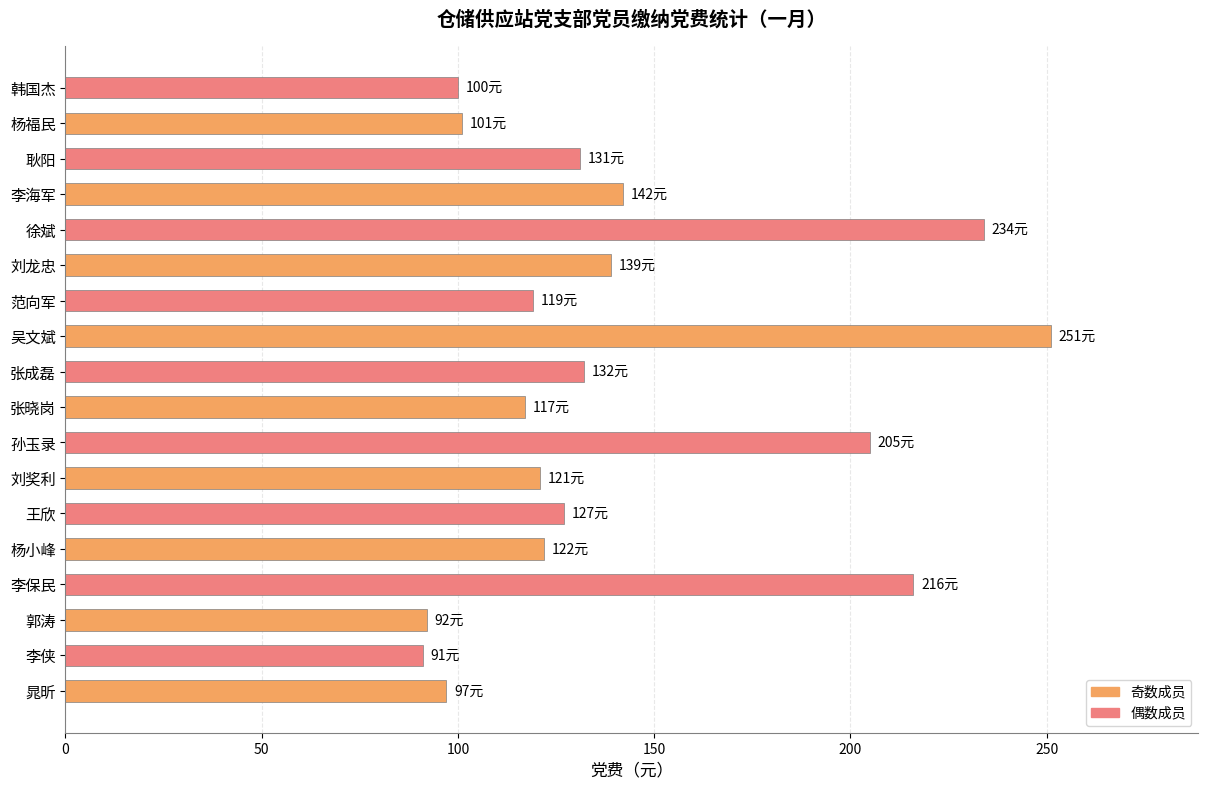

Where is the data nearest to the value 171?

李海军